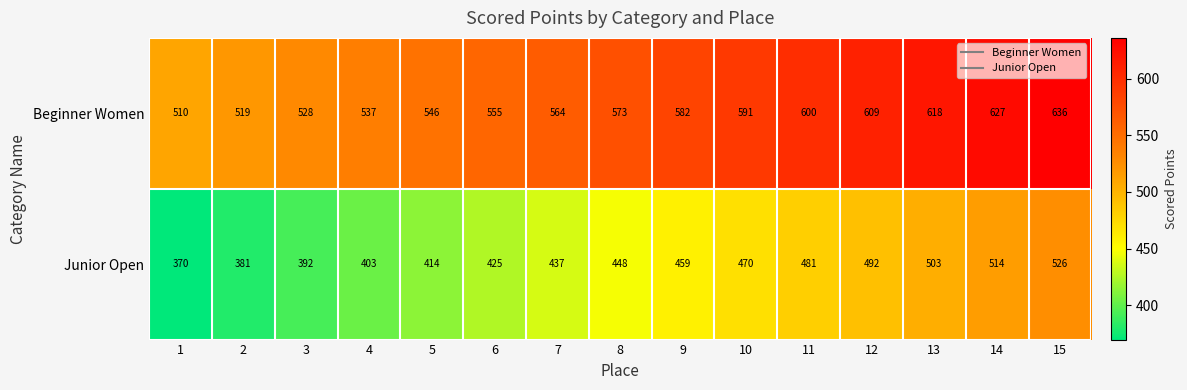

The value of Beginner Women at 3 is 854. True or false?

False